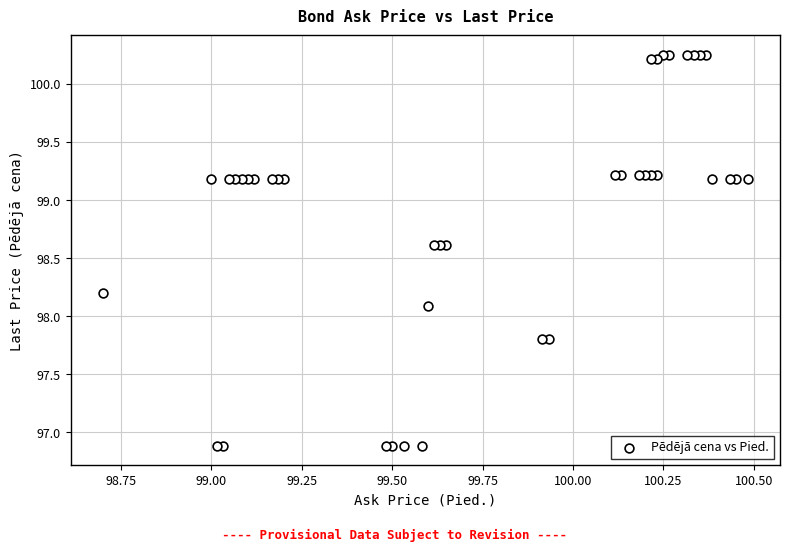

What Y value in the scatter plot is closest to 98?

98.1